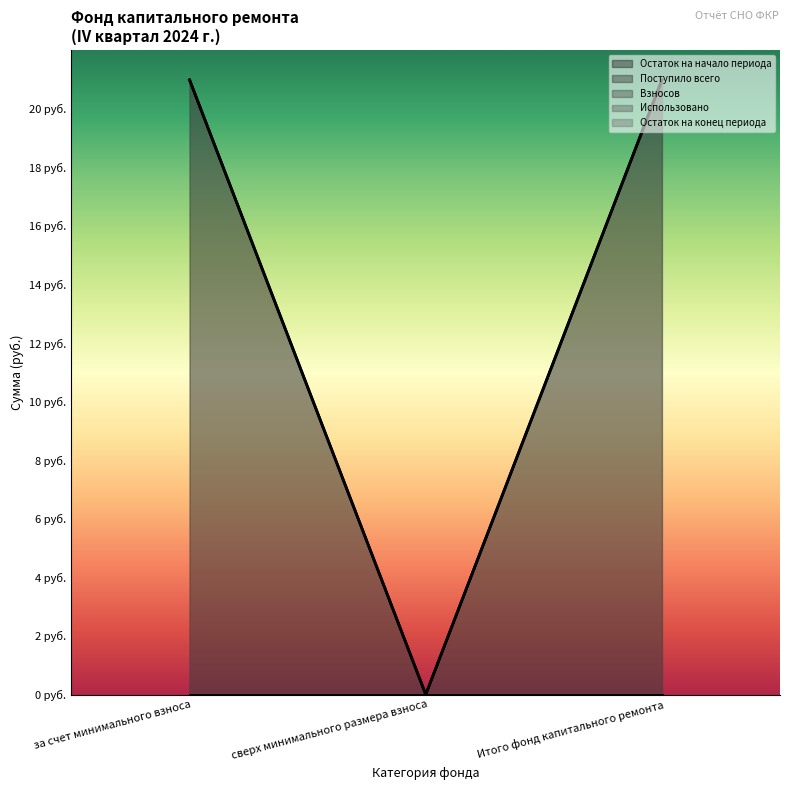

Reading left to right, transcribe all the data shown in this chart.

Остаток на начало периода: за счет минимального взноса=21.0	сверх минимального размера взноса=0.0	Итого фонд капитального ремонта=21.0
Поступило всего: за счет минимального взноса=0.0	сверх минимального размера взноса=0.0	Итого фонд капитального ремонта=0.0
Взносов: за счет минимального взноса=0.0	сверх минимального размера взноса=0.0	Итого фонд капитального ремонта=0.0
Использовано: за счет минимального взноса=0.0	сверх минимального размера взноса=0.0	Итого фонд капитального ремонта=0.0
Остаток на конец периода: за счет минимального взноса=21.0	сверх минимального размера взноса=0.0	Итого фонд капитального ремонта=21.0